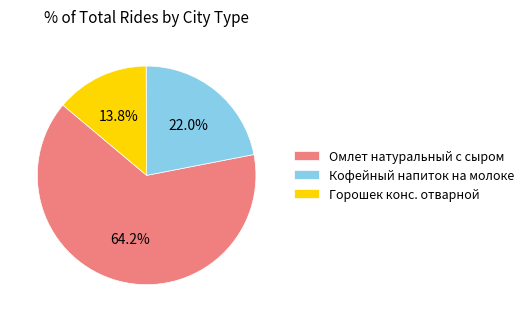

Is Горошек конс. отварной the majority of the pie?

No